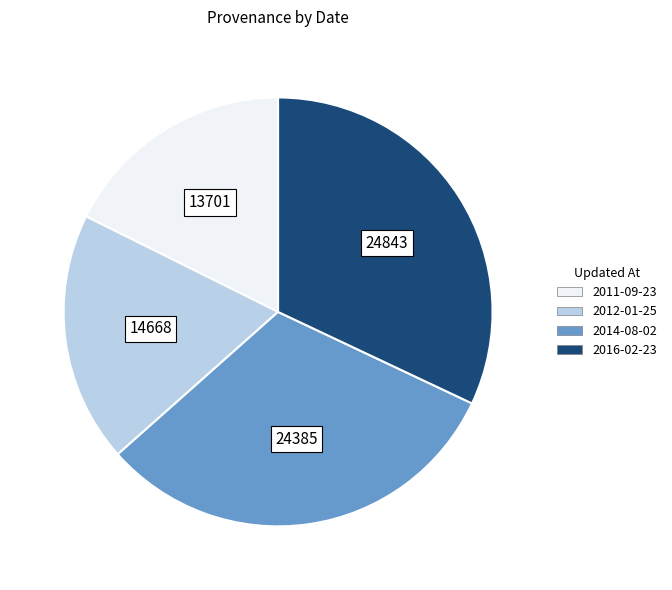

Is there a majority slice in this chart?

No